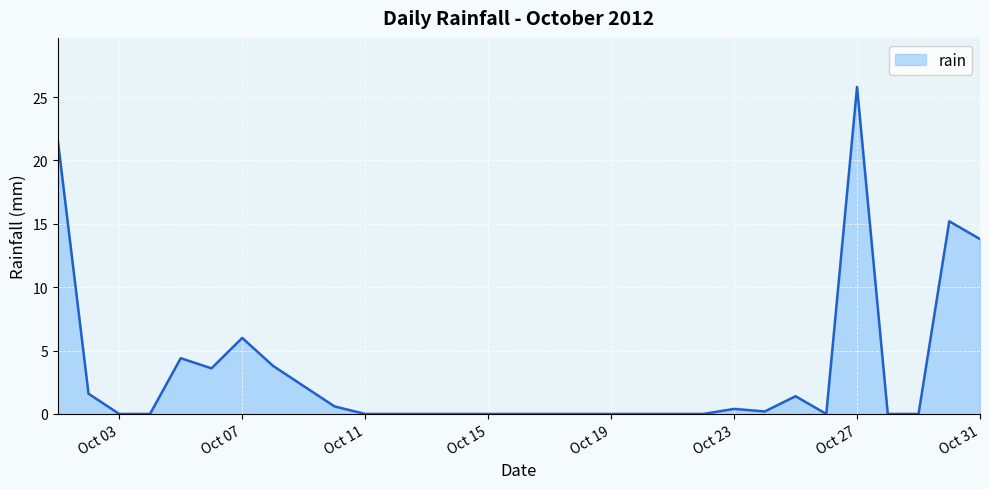

Does the chart display data point markers on the line(s)?

No